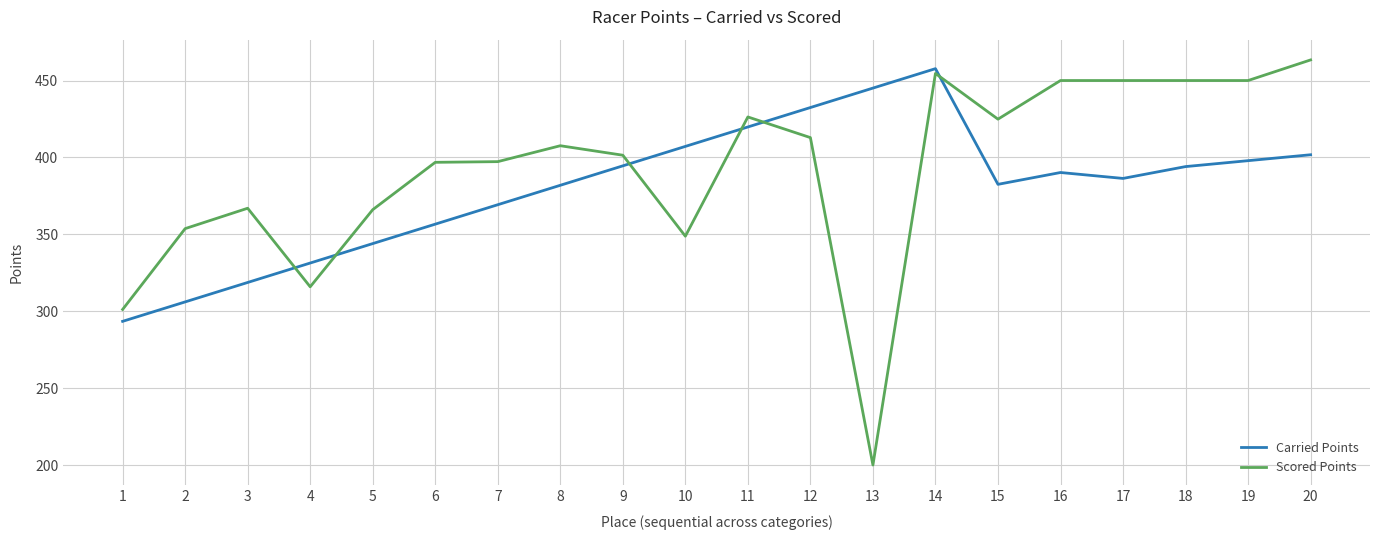

True or false: Scored Points and Carried Points intersect in this chart.

True